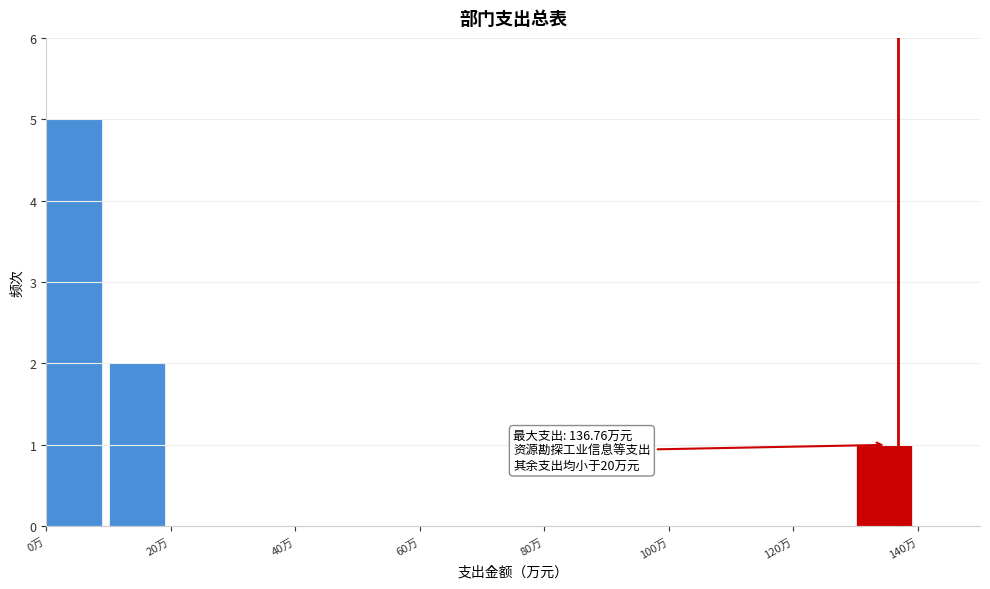

Which range on the x-axis has the tallest bar?

0 to 10